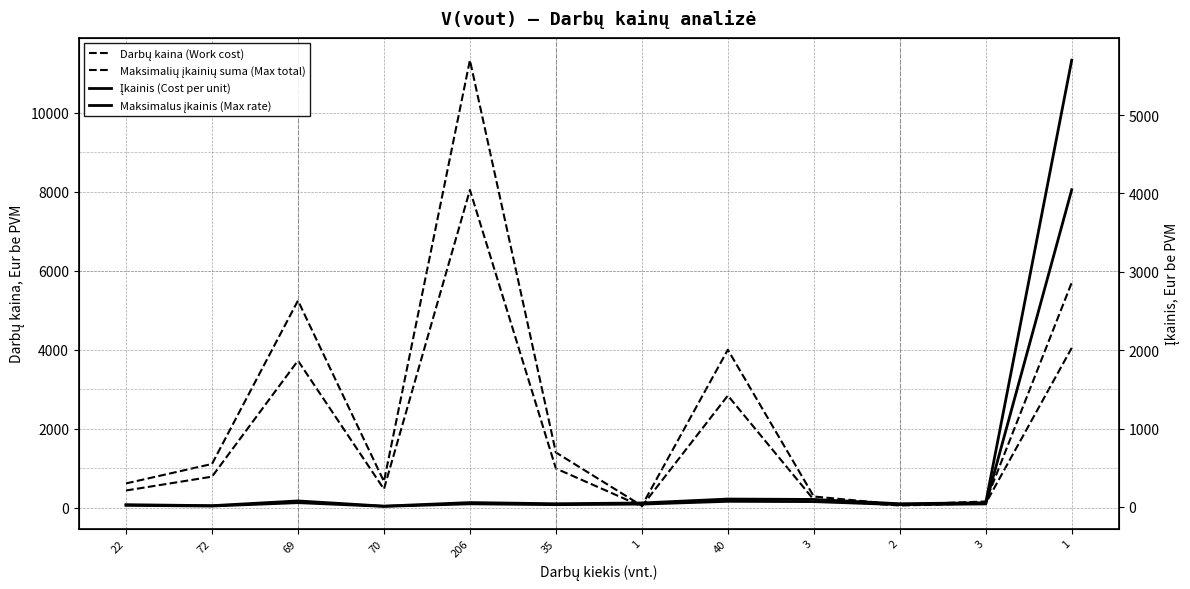

True or false: Maksimalių įkainių suma (Max total) and Įkainis (Cost per unit) cross at least once.

False